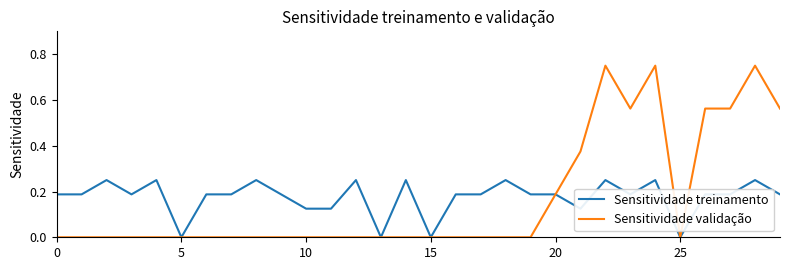

List the series in order of their peak value, lowest first.

Sensitividade treinamento, Sensitividade validação